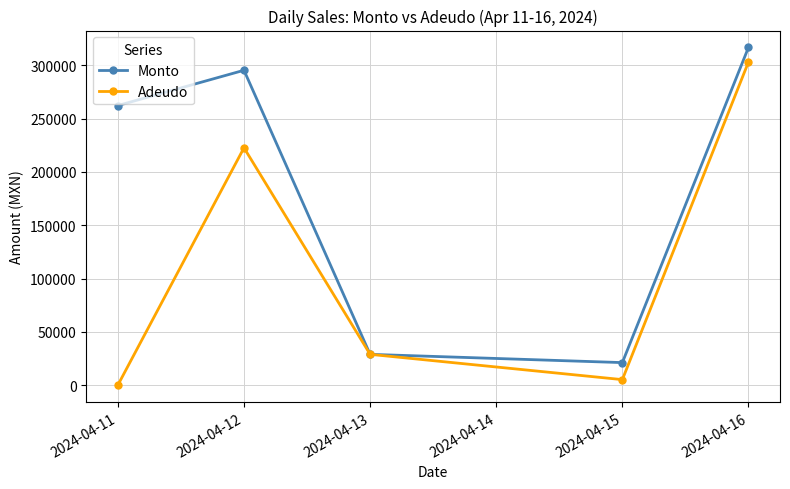

Which category has the lowest value in the Adeudo series?

2024-04-11